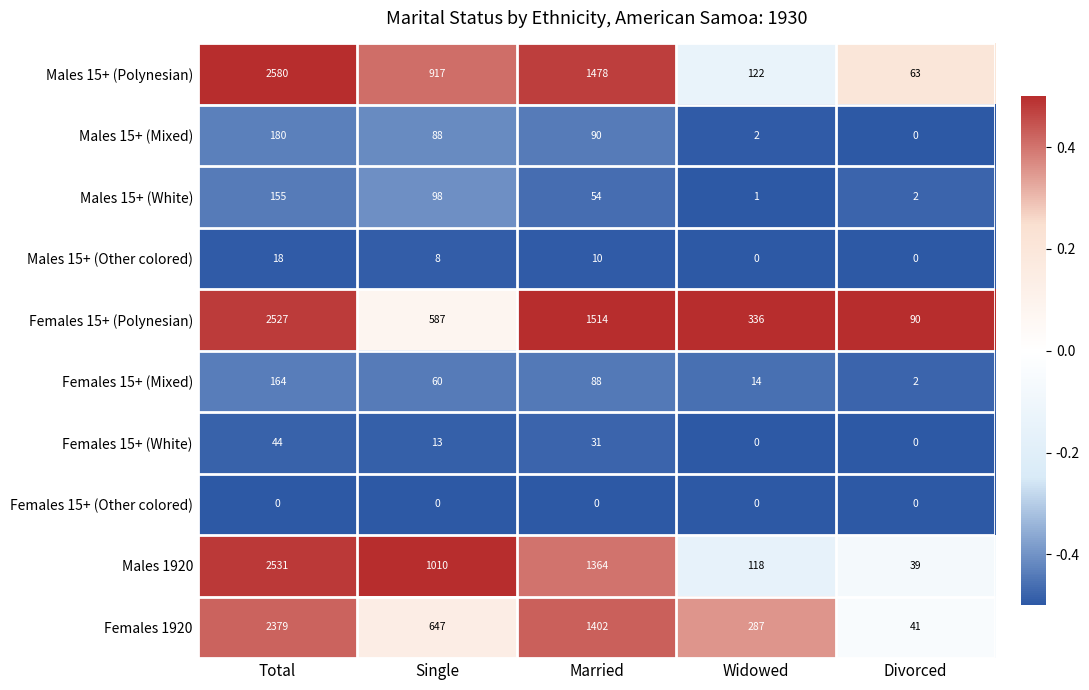

The value of Females 15+ (Other colored) at Divorced is 0. True or false?

True